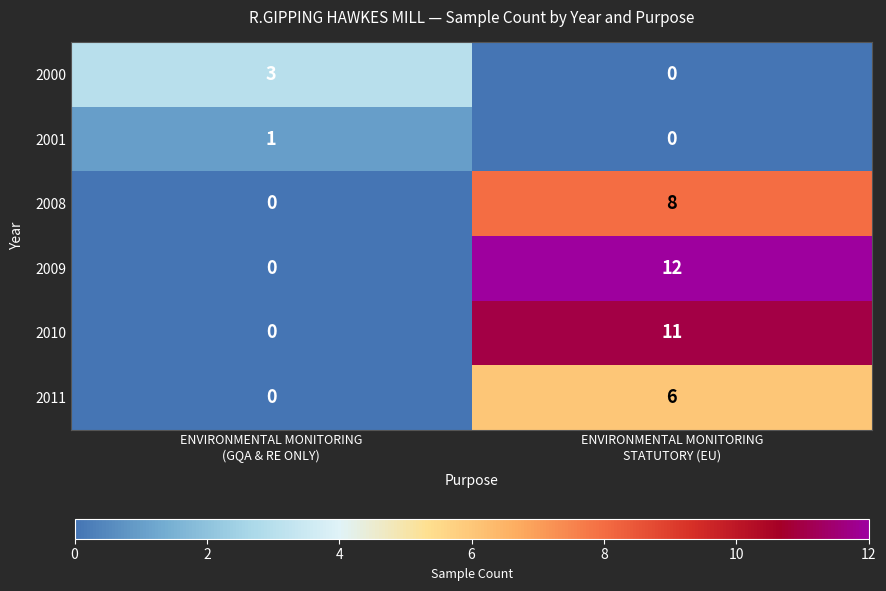

What is the difference between the highest and lowest values at ENVIRONMENTAL MONITORING
STATUTORY (EU)?

12